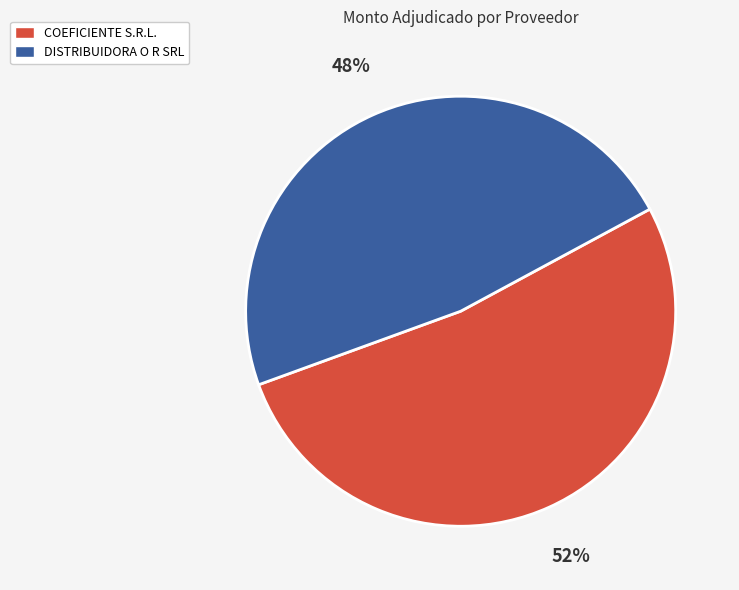

How many segments does this pie chart have?

2